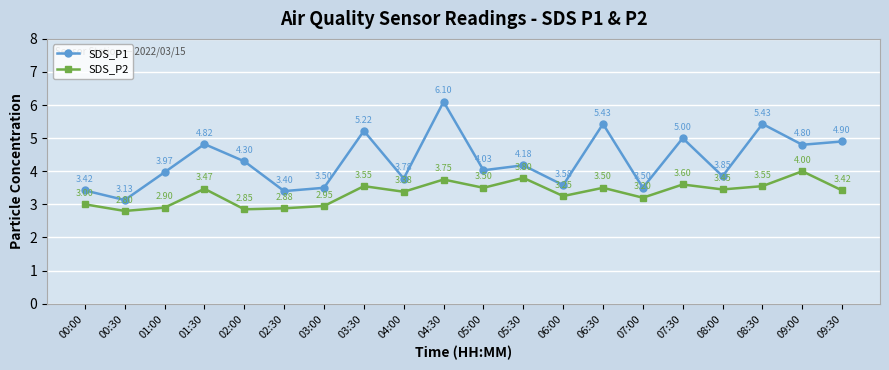

True or false: SDS_P1 has more than 2 interior local peaks.

True